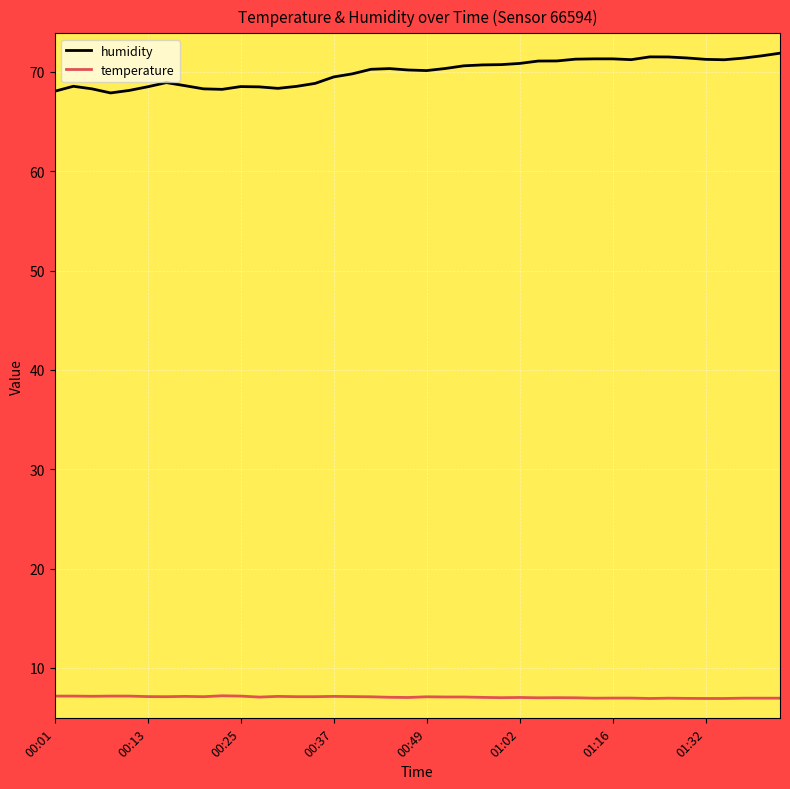

What is the difference between the maximum and minimum values in the humidity series?

4.0